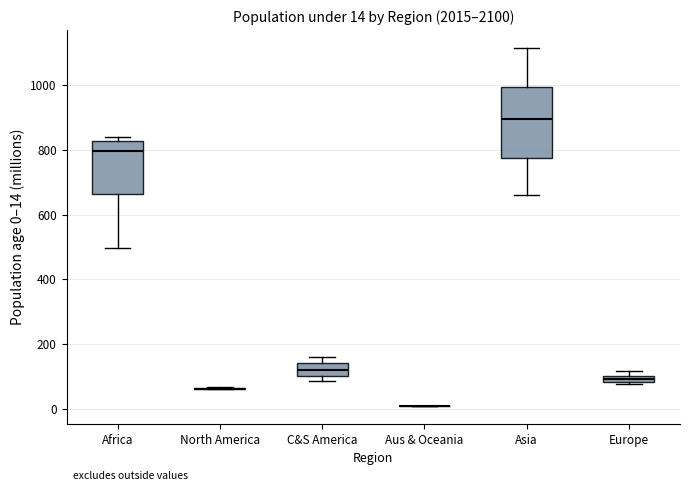

Comparing the boxes themselves (not the whiskers), which one is the tallest?

Asia